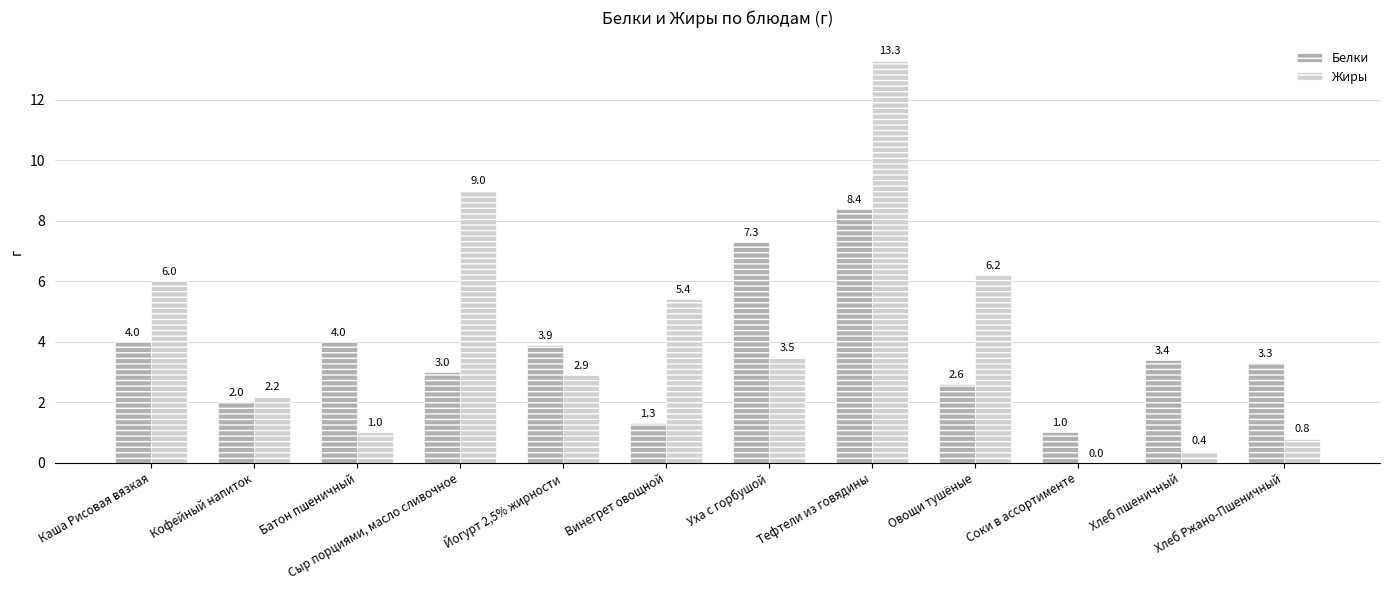

At which label does Белки first exceed 3?

Каша Рисовая вязкая